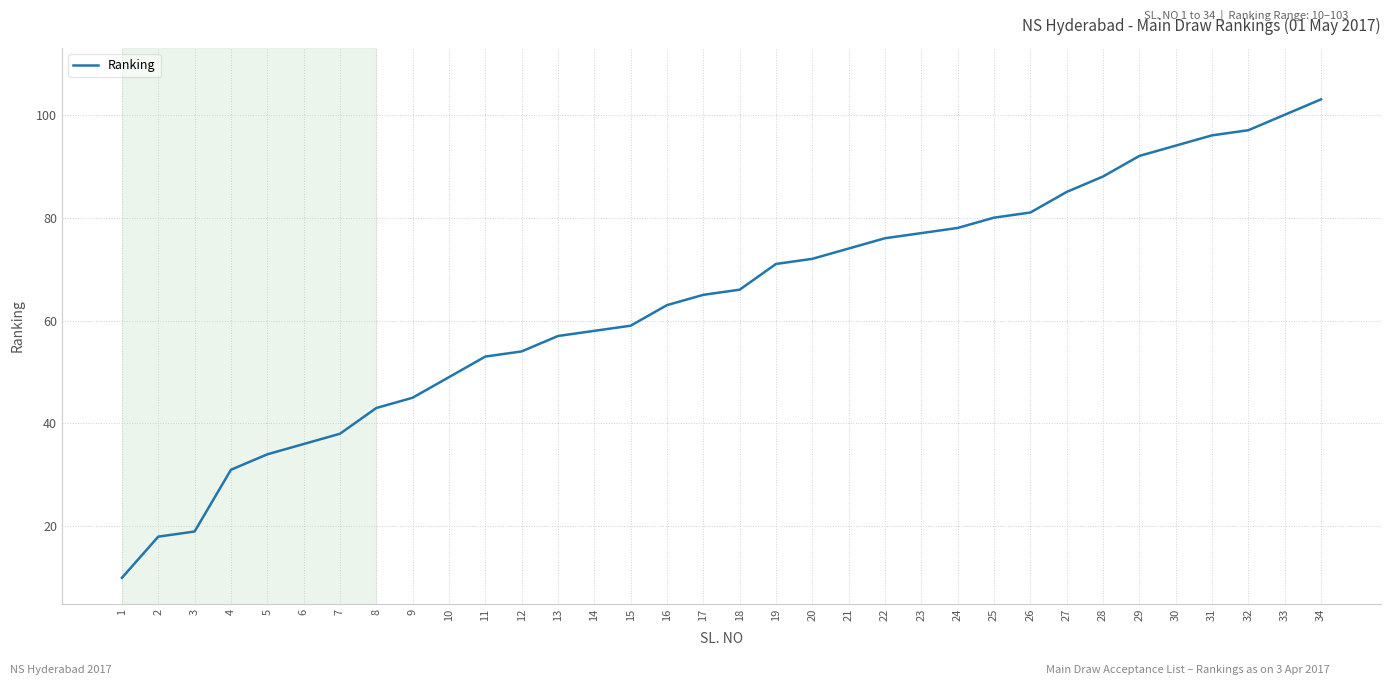

What is the sum of the values at 25 and 6?

116